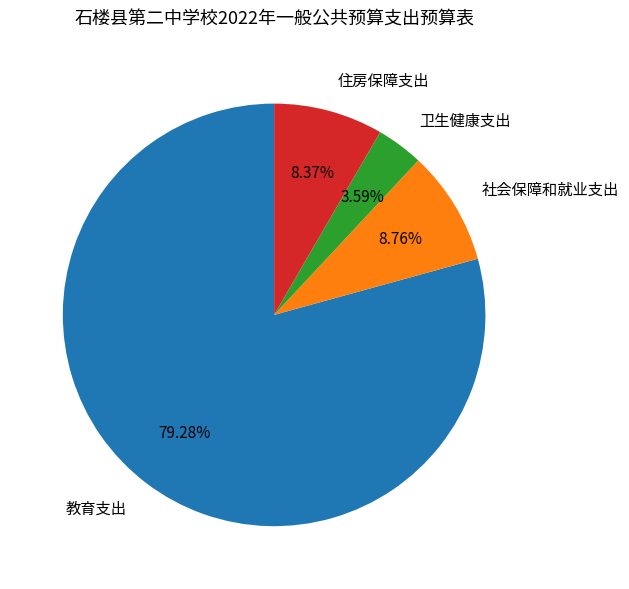

What percentage is the 卫生健康支出 slice, to the nearest percent?

4%